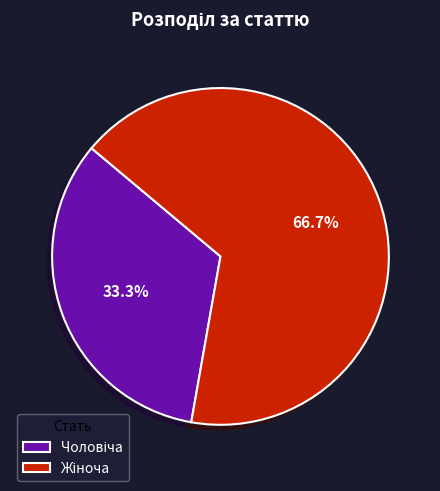

Does any single category account for the majority?

Yes